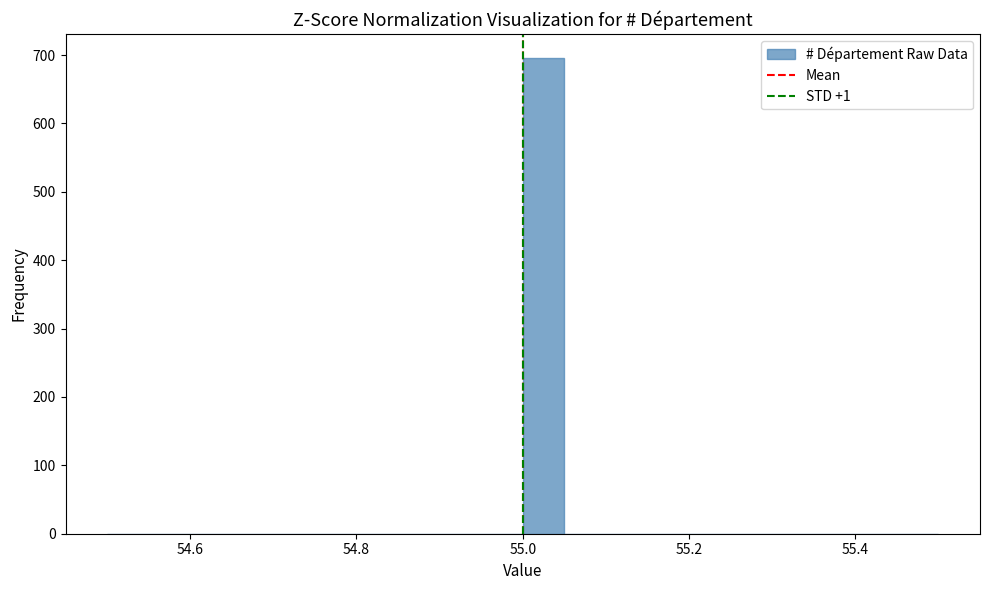

Around what value on the x-axis is the tallest bar? Give the approximate position of its centre, as read against the axis.

55.02